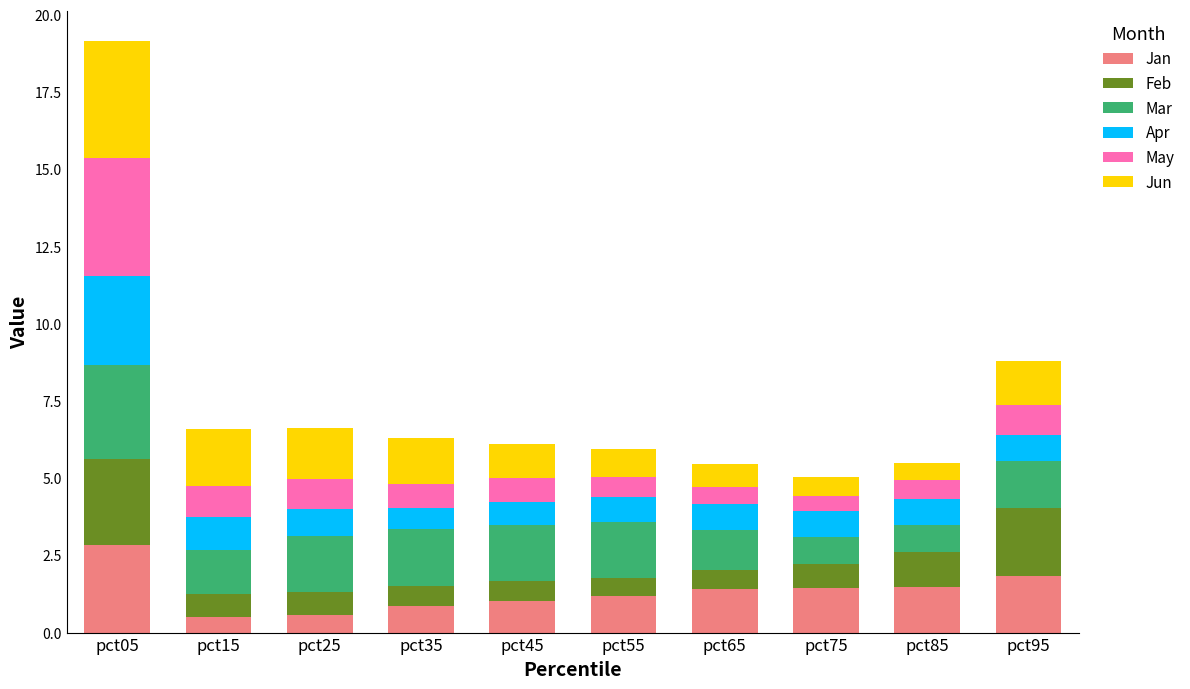

What is the value of the Jan bar at the 10th from the left?

1.8